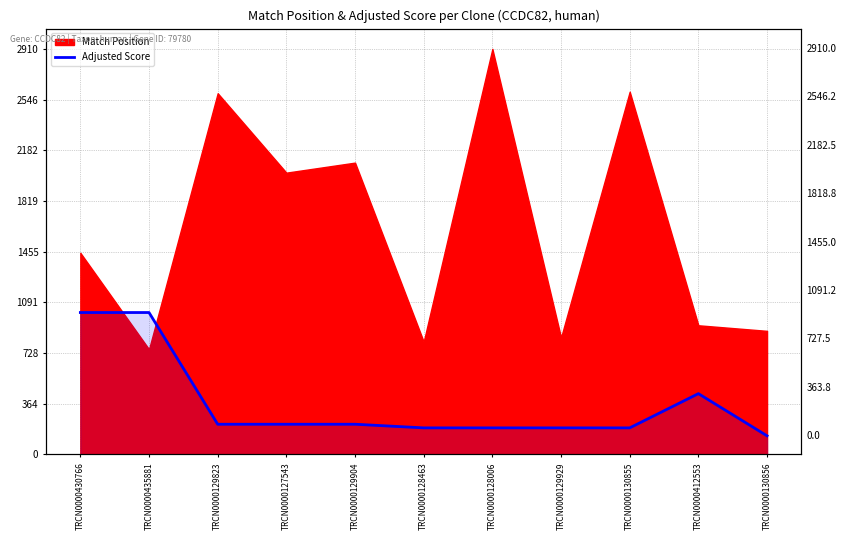

Which label corresponds to the smallest value in the chart?

TRCN0000130856